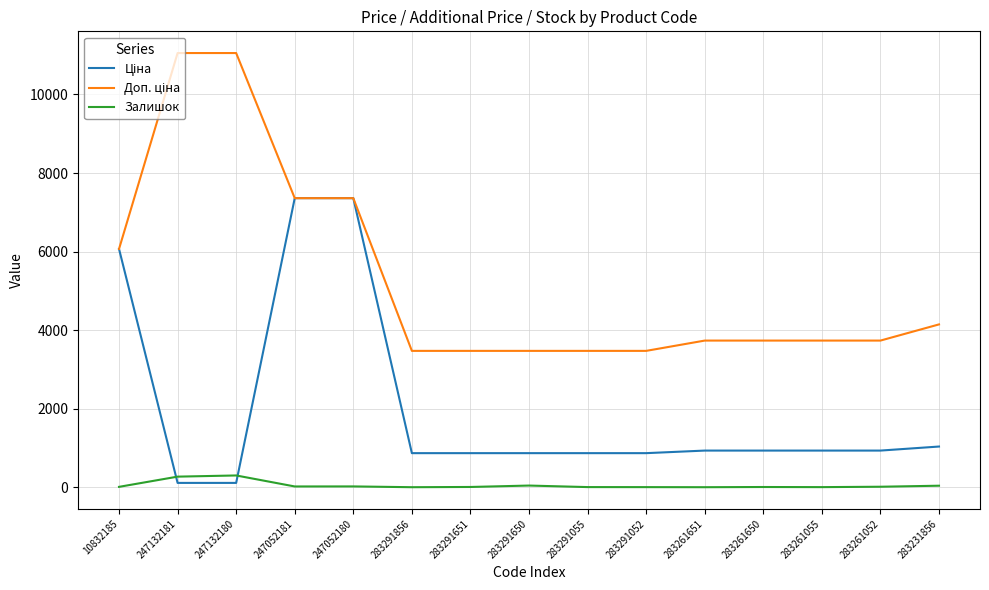

What is the greatest value displayed?

11055.0